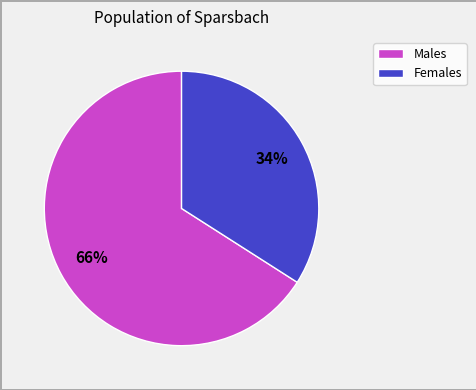

Is there a majority slice in this chart?

Yes